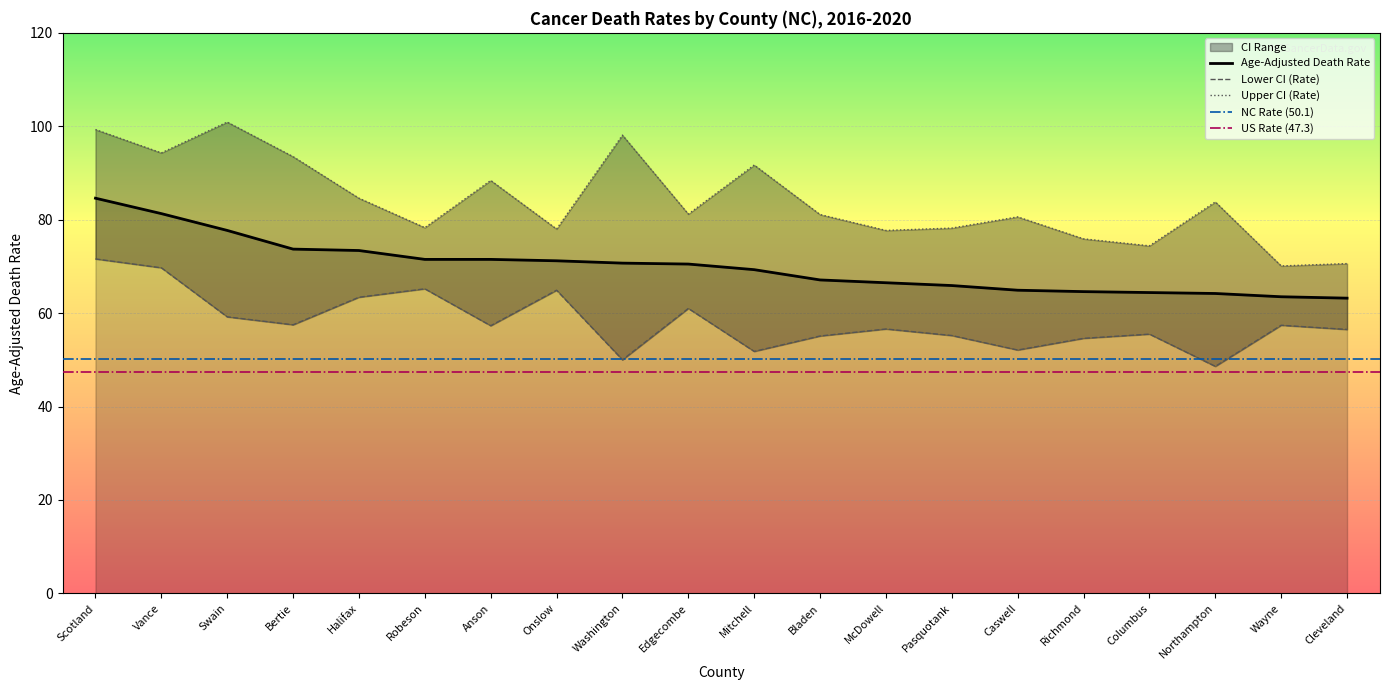

What is the difference between the Upper CI (Rate) values at Vance and Halifax?

9.7